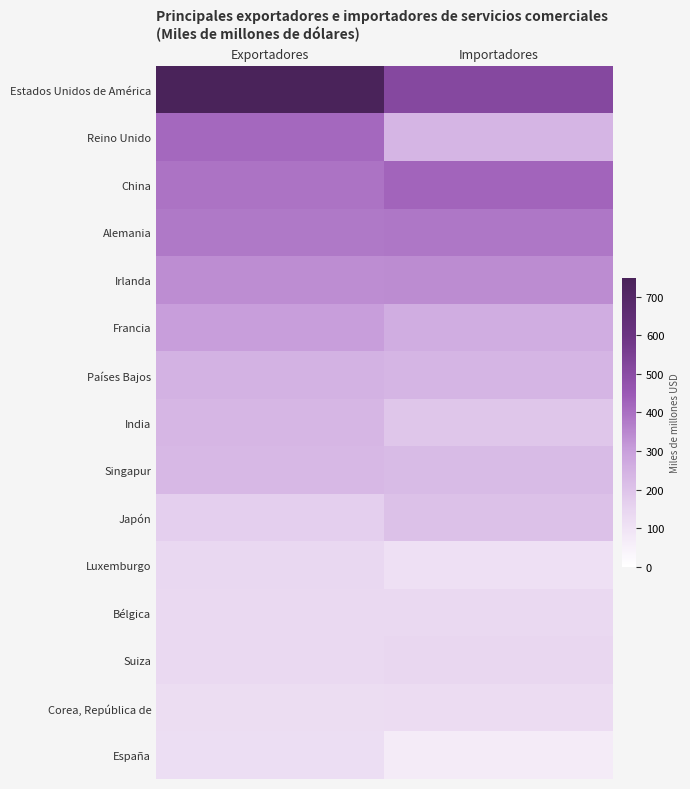

Between Exportadores and Importadores, which is larger?

Exportadores